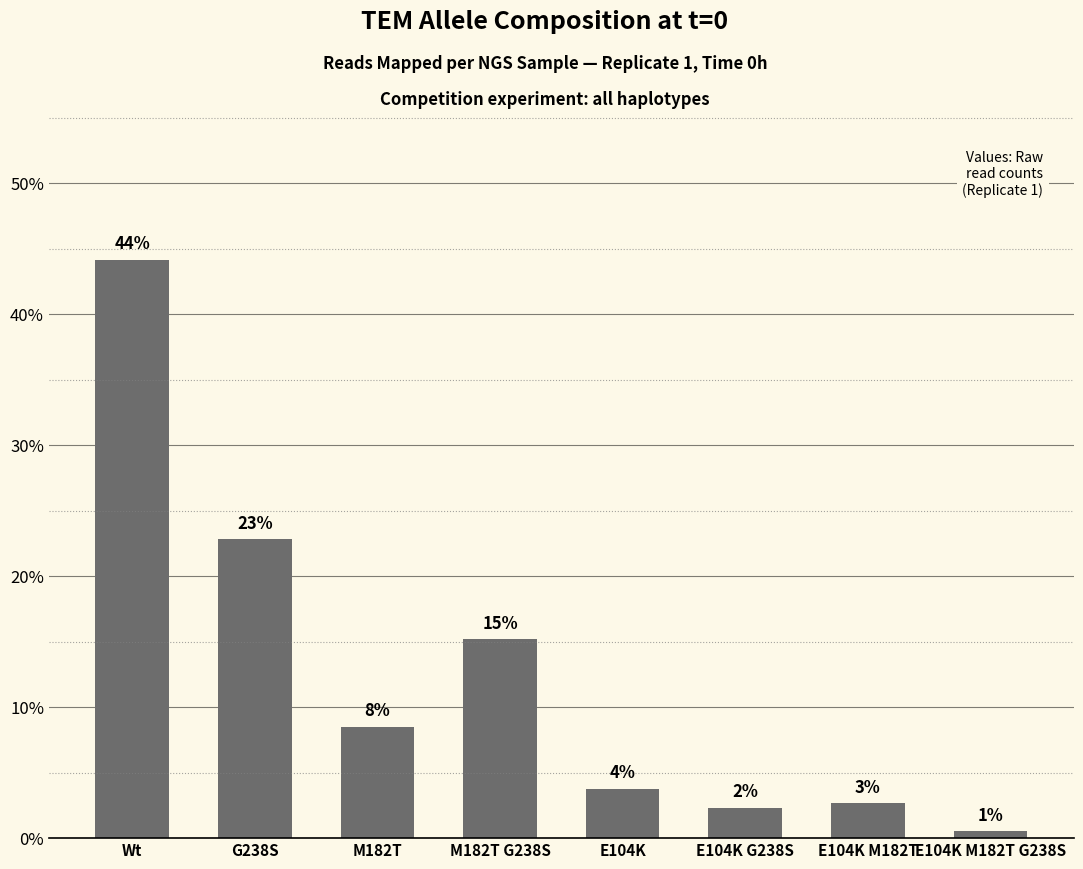

What position from the right is G238S?

7